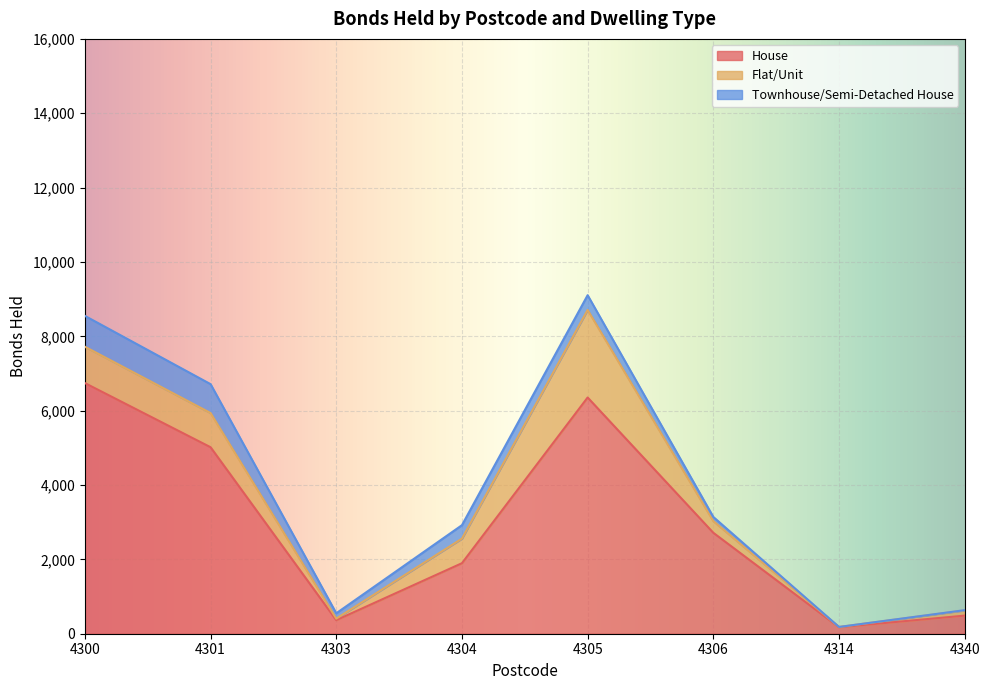

Does the chart display data point markers on the line(s)?

No